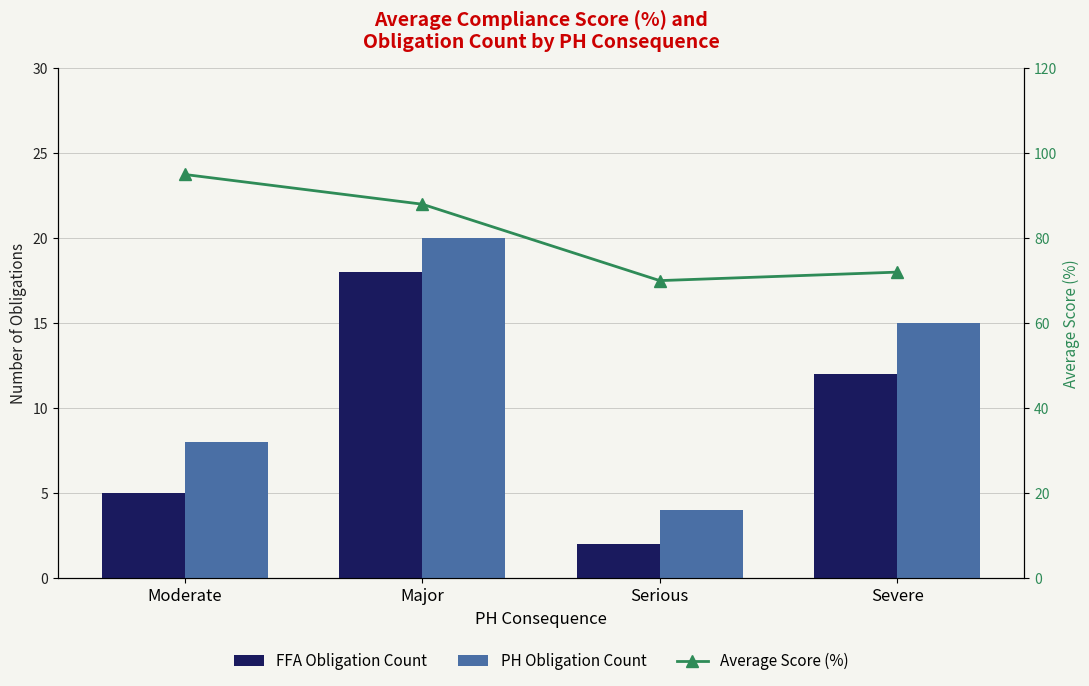

Between Moderate and Serious, which series saw the biggest shift?

Average Score (%)